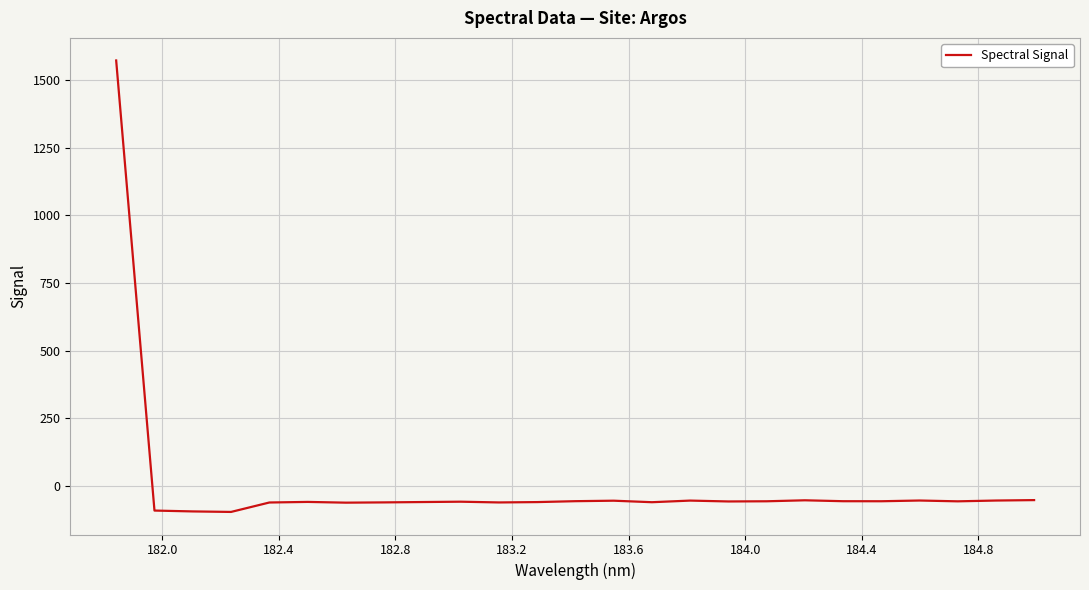

What is the maximum value shown in the chart?

1571.5